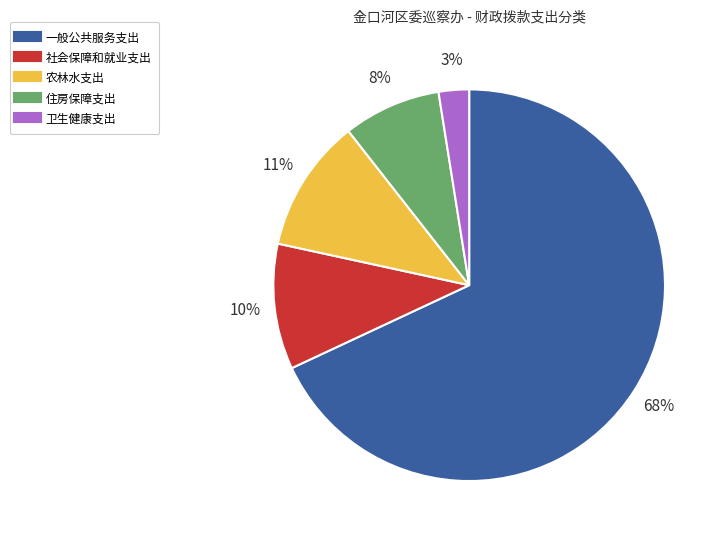

True or false: 社会保障和就业支出 accounts for 10% of the total.

True